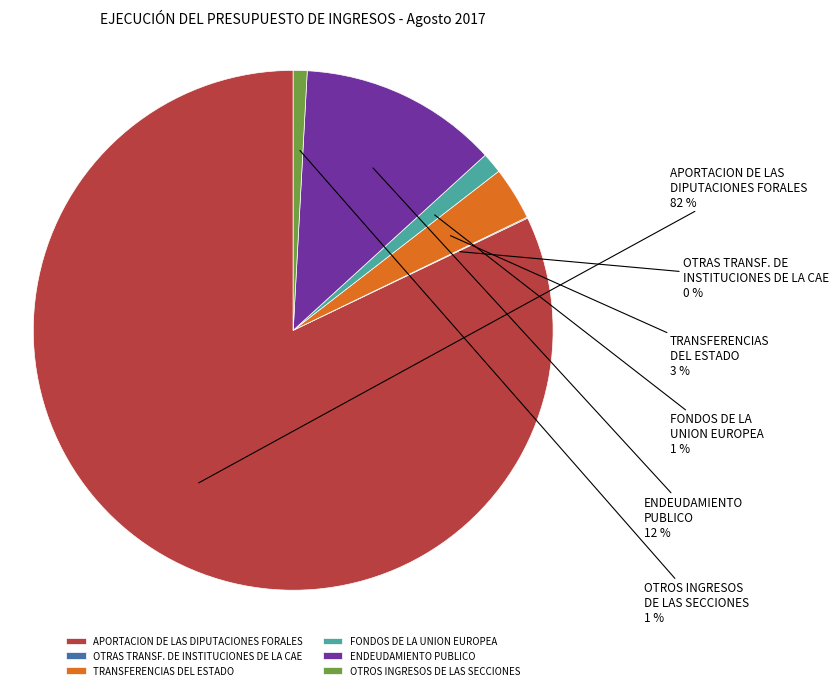

To the nearest percent, what percentage of the pie is FONDOS DE LA UNION EUROPEA?

1%